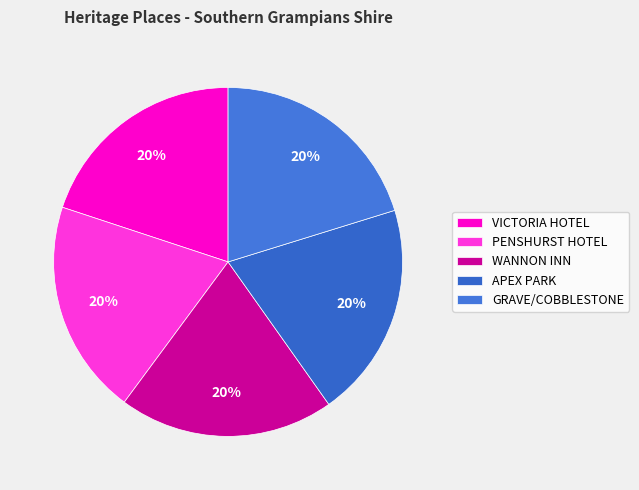

Is there a majority slice in this chart?

No